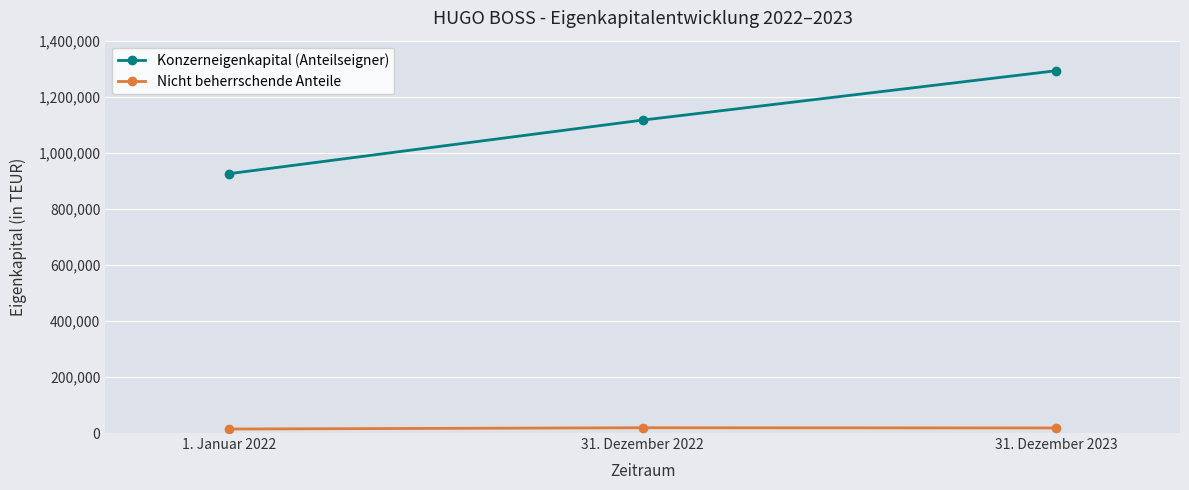

Which series has the largest total across all categories?

Konzerneigenkapital (Anteilseigner)